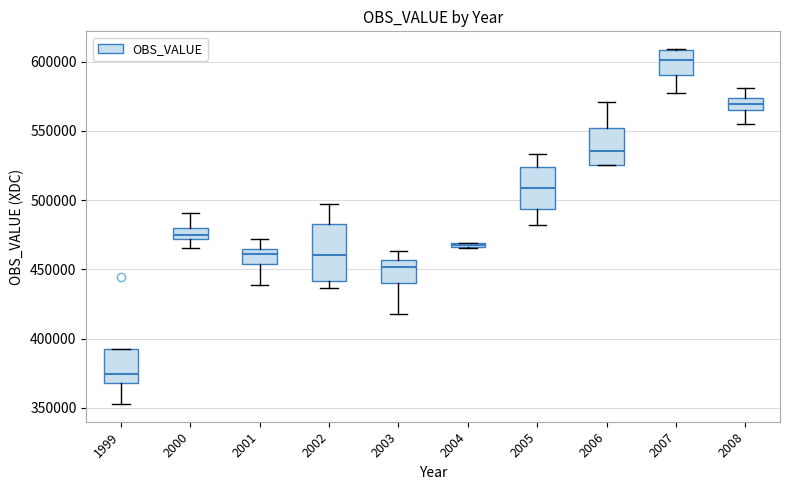

Which box is the tallest, from its lower edge to its upper edge?

2002